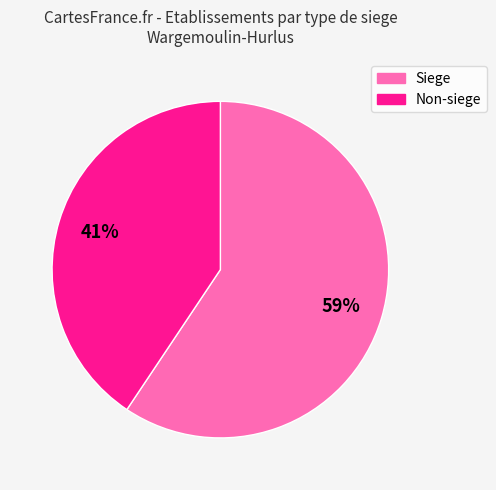

Is the sum of Siege and Non-siege greater than half?

Yes